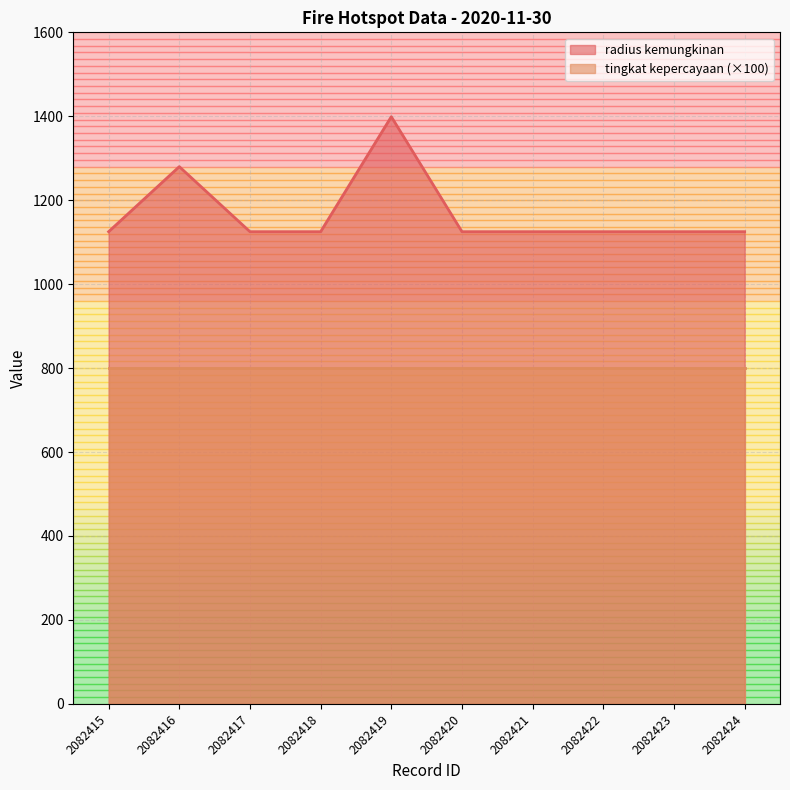

What is the value of the 4th point from the left?

1125